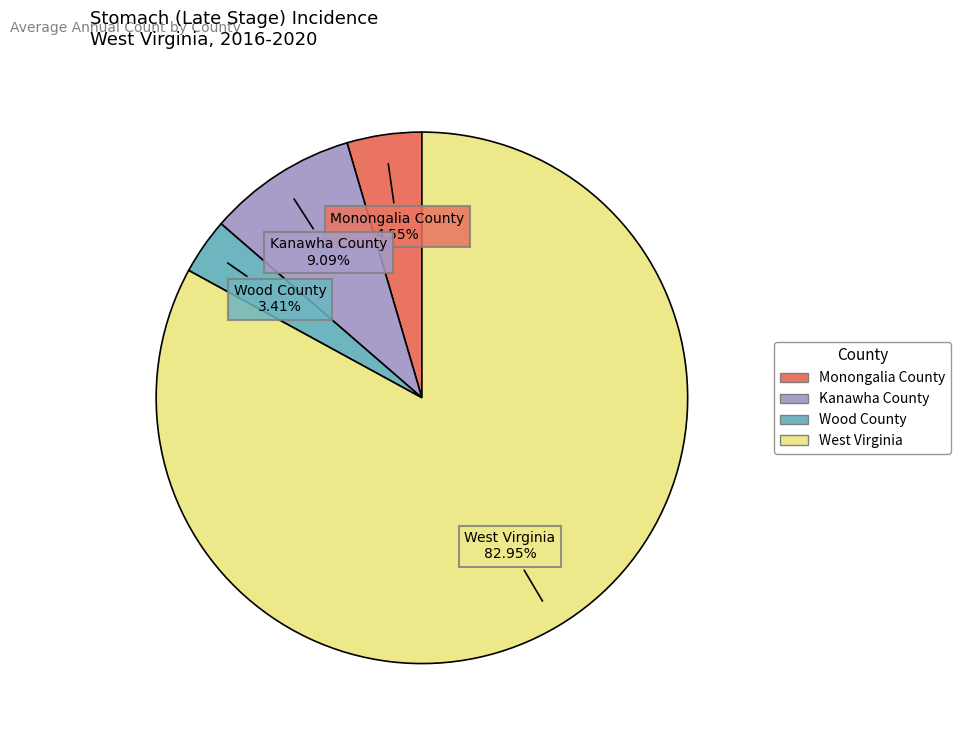

Combined, do West Virginia and Wood County account for over 50%?

Yes